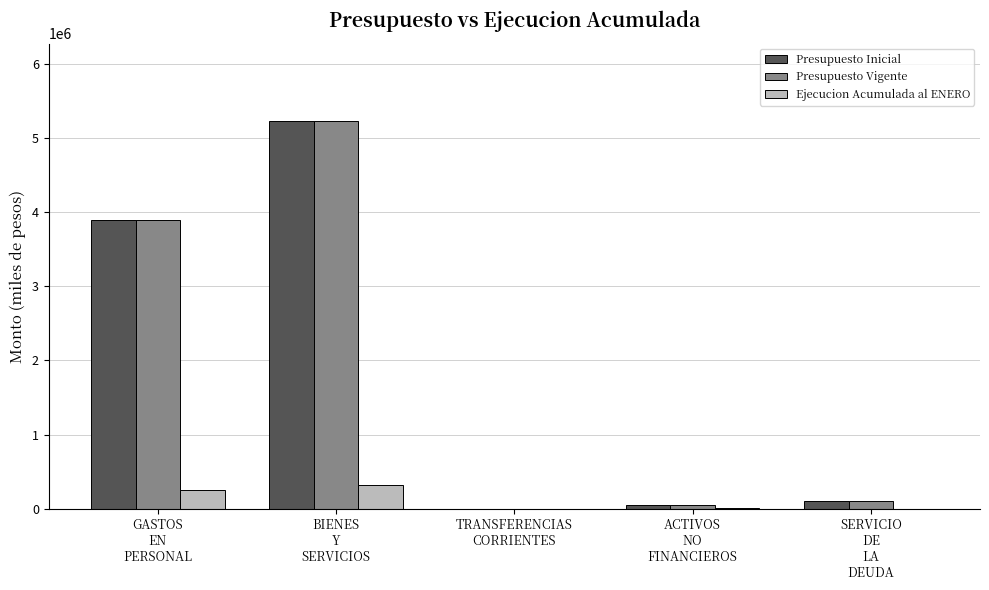

What is the highest value of the Presupuesto Inicial series?

5230662